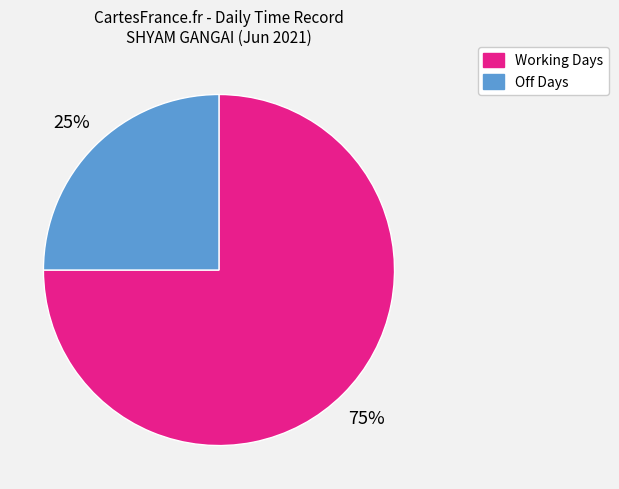

To the nearest percent, what is the difference between the largest and smallest slice percentages?

50%